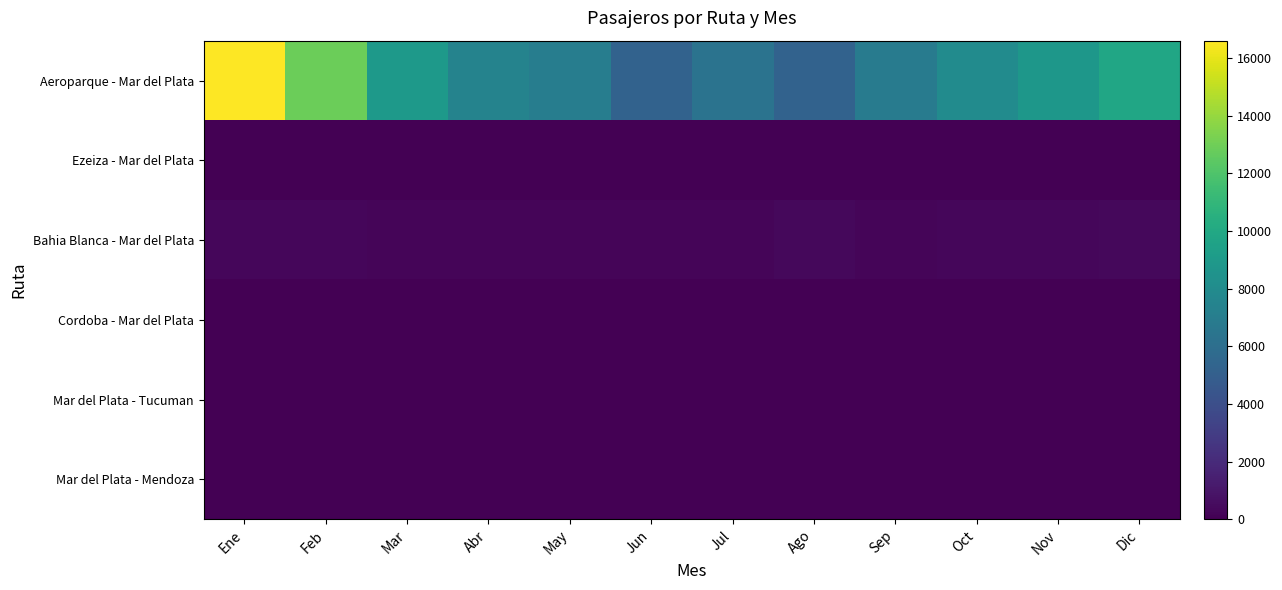

Which series has the largest range (max minus min)?

Aeroparque - Mar del Plata